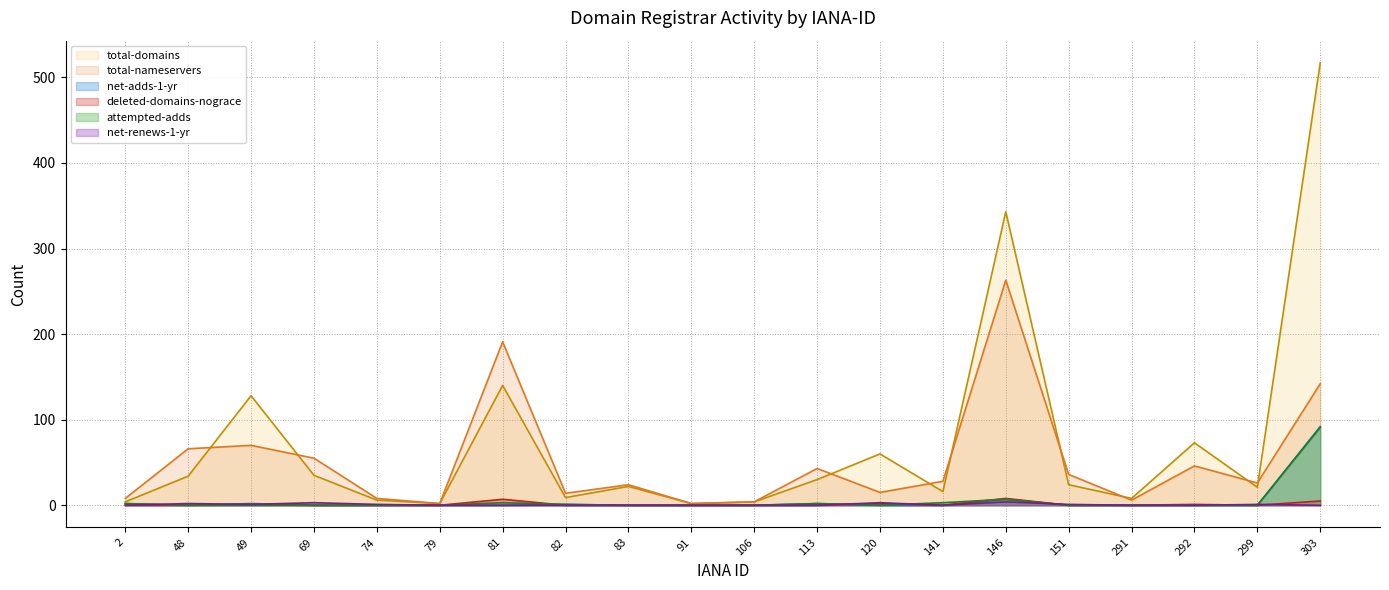

Count the number of categories in the chart.

20